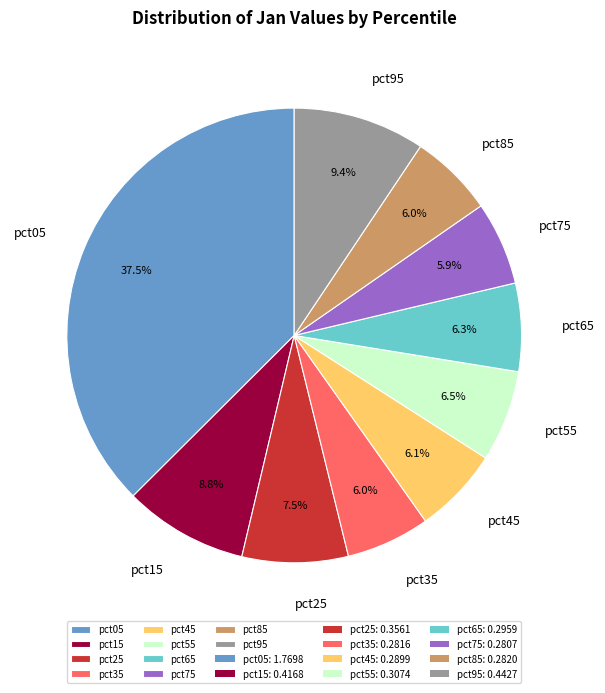

Which slice is the largest?

pct05